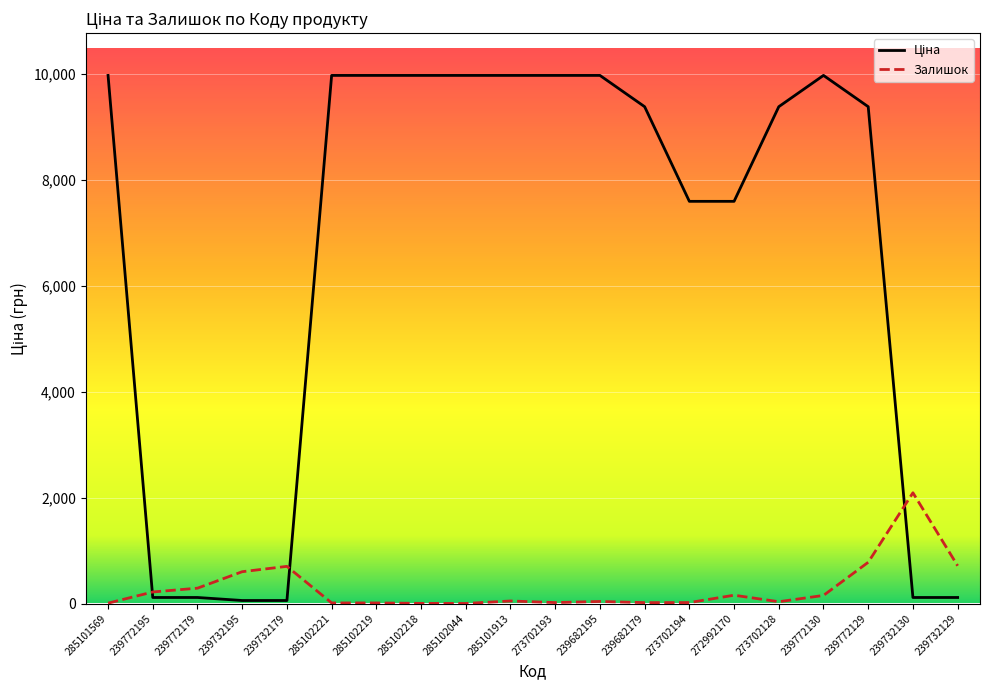

True or false: Залишок has a value of 713.0 at 239732129.

True